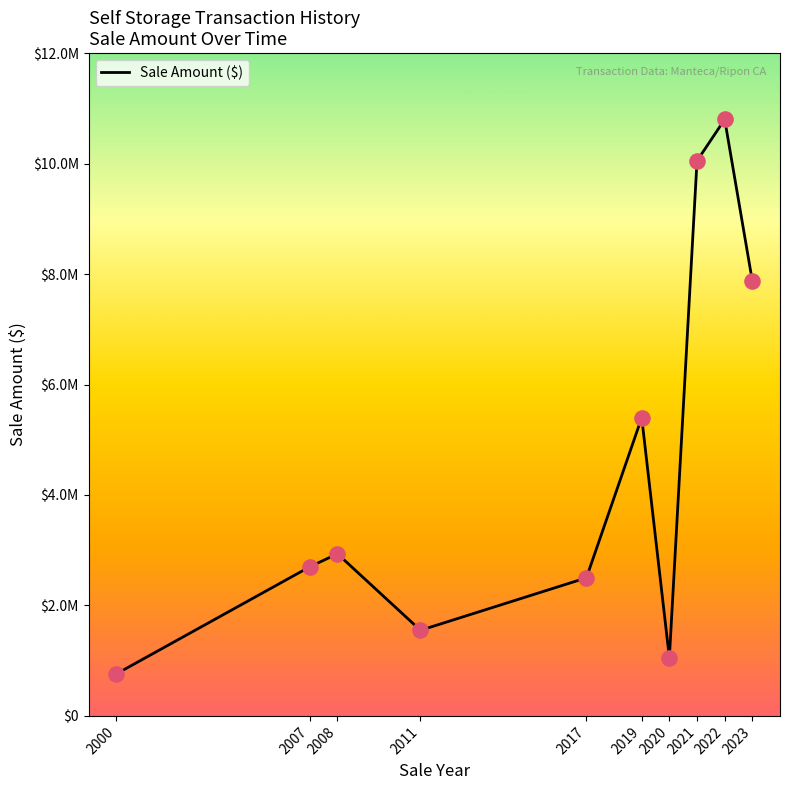

Between 2020 and 2008, which is larger?

2008